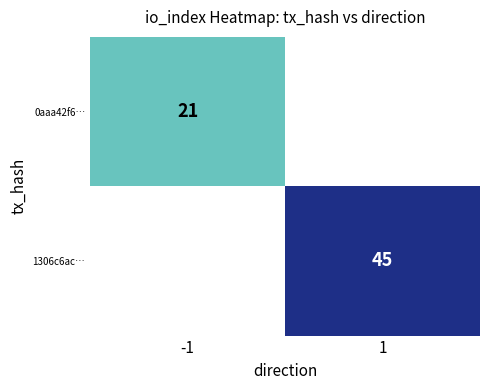

Which category has the lowest value across all series?

-1